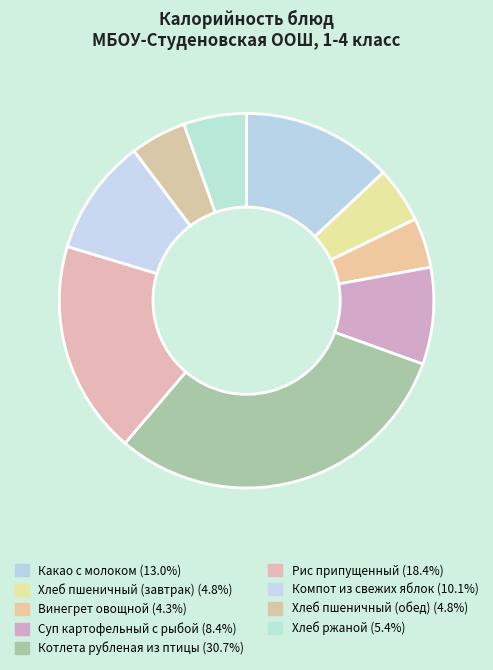

How many segments does this pie chart have?

9